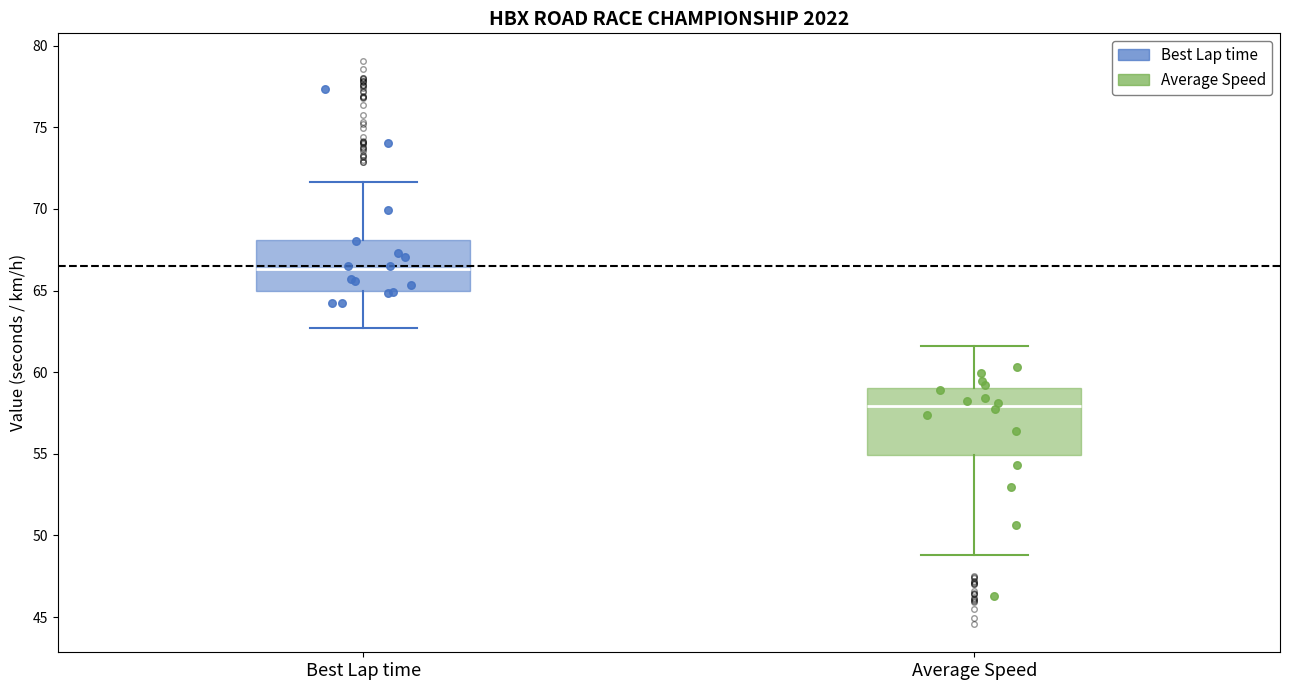

Which box is the tallest, from its lower edge to its upper edge?

Average Speed